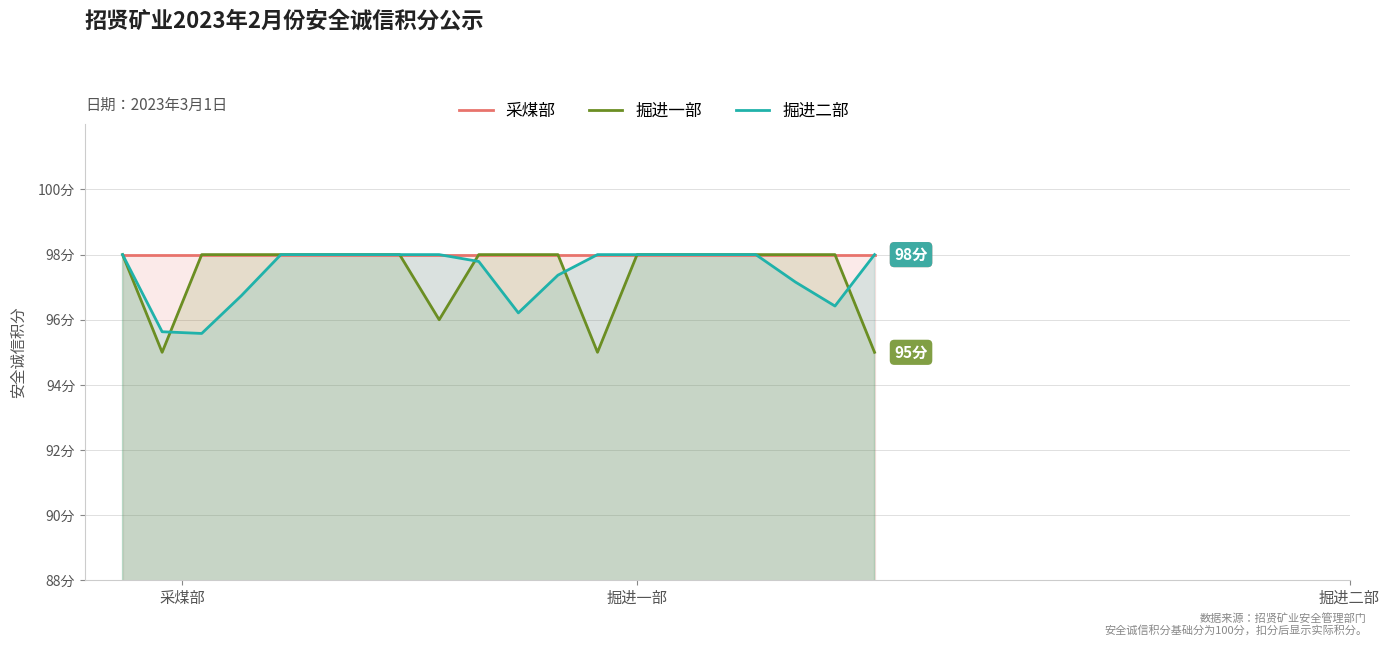

What value does the 掘进一部 series have at 采煤部?

98.0